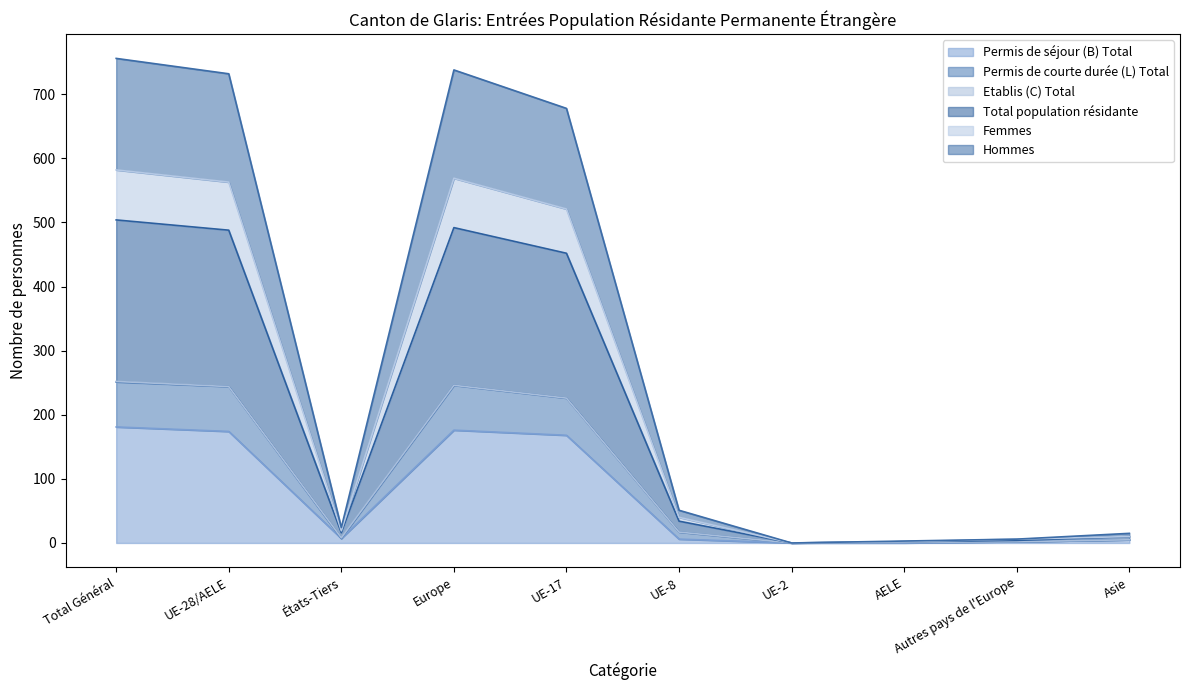

How many lines are shown in the chart?

6